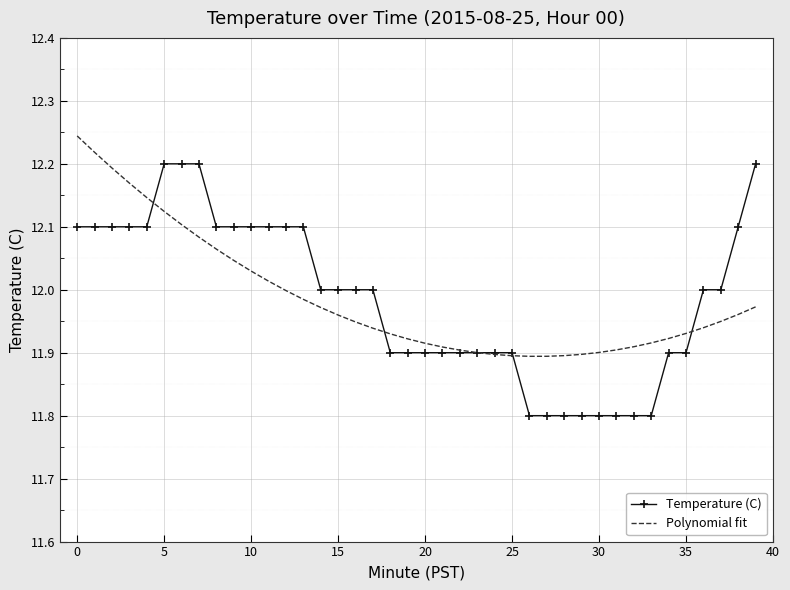

Which series has the widest spread of values?

Temperature (C)